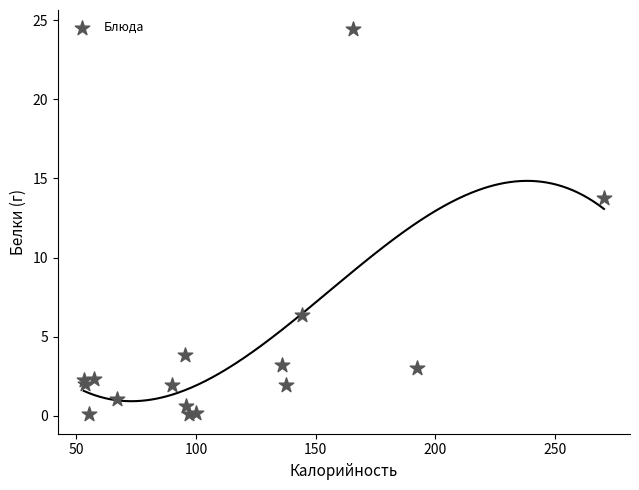

What Y value in the scatter plot is closest to 12?

13.8